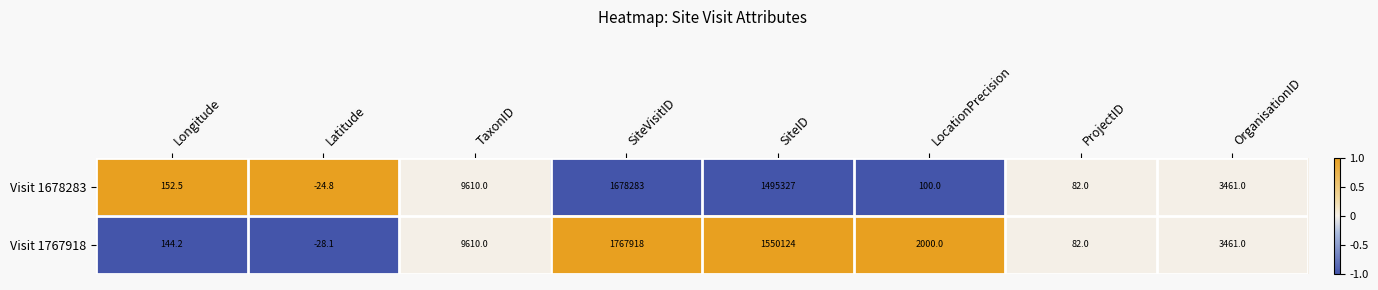

How many categories are shown in the chart?

8